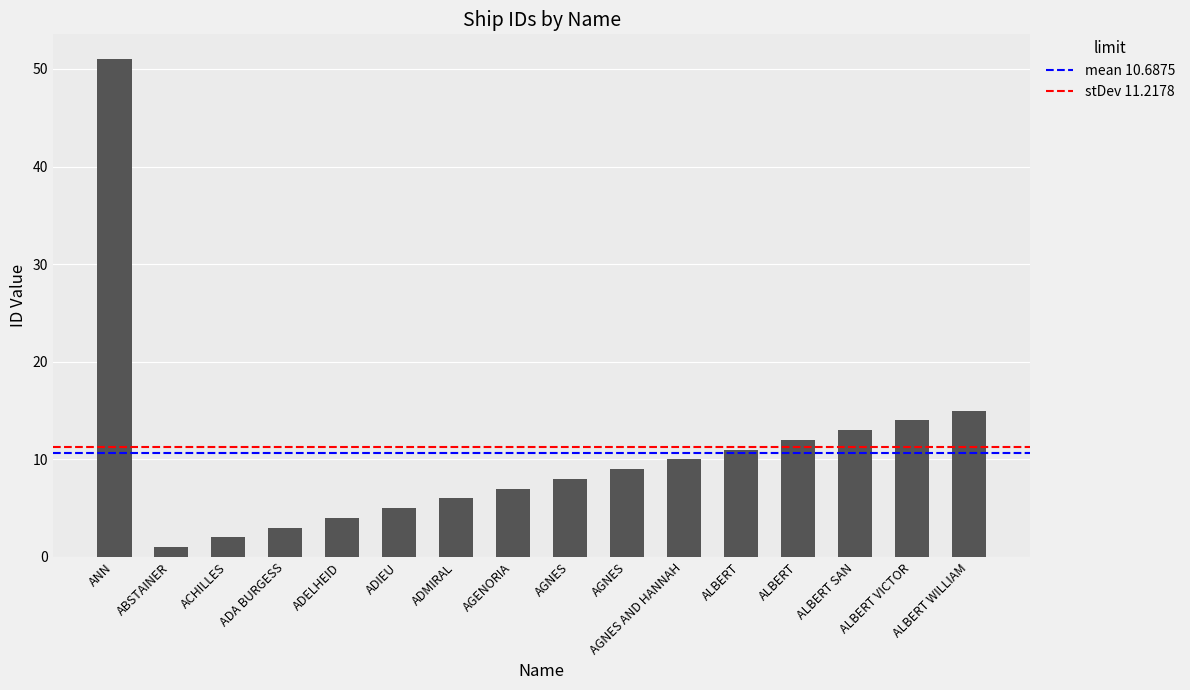

List the labels in order of value, largest first.

ANN, ALBERT WILLIAM, ALBERT VICTOR, ALBERT SAN, ALBERT, ALBERT, AGNES AND HANNAH, AGNES, AGNES, AGENORIA, ADMIRAL, ADIEU, ADELHEID, ADA BURGESS, ACHILLES, ABSTAINER